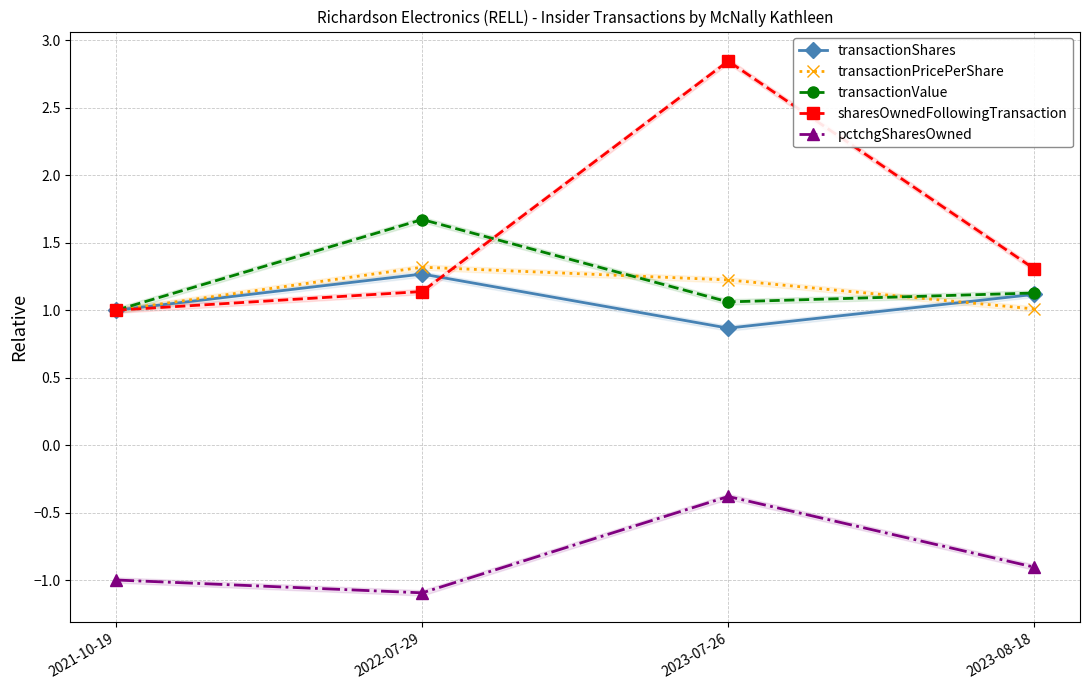

Rank the series by their maximum value, from lowest to highest.

pctchgSharesOwned, transactionShares, transactionPricePerShare, transactionValue, sharesOwnedFollowingTransaction